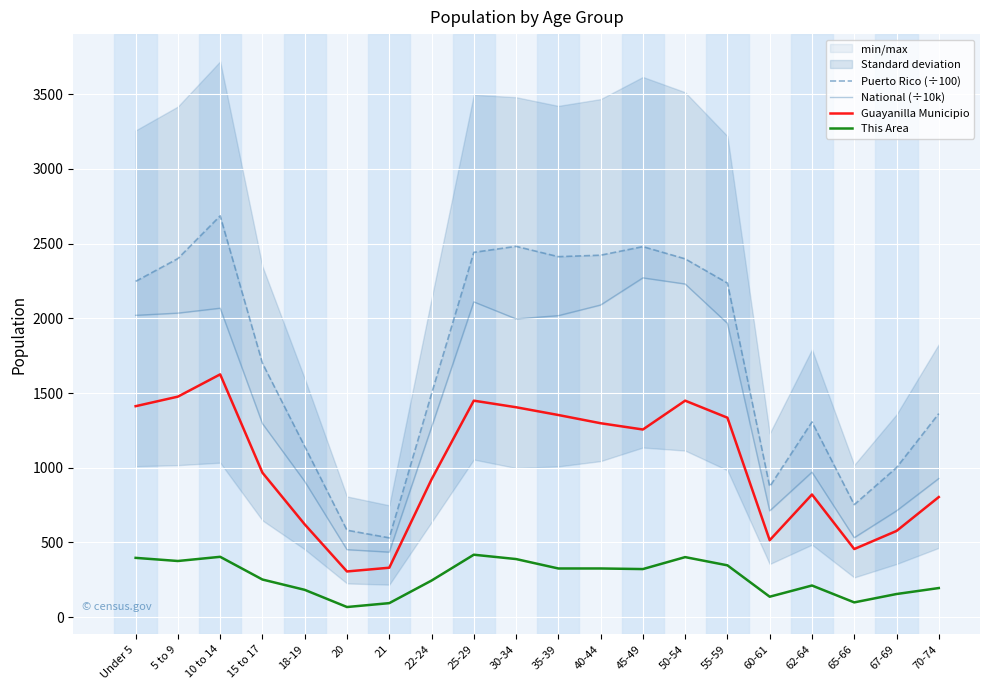

How many data points in Guayanilla Municipio are less than 1256?

10